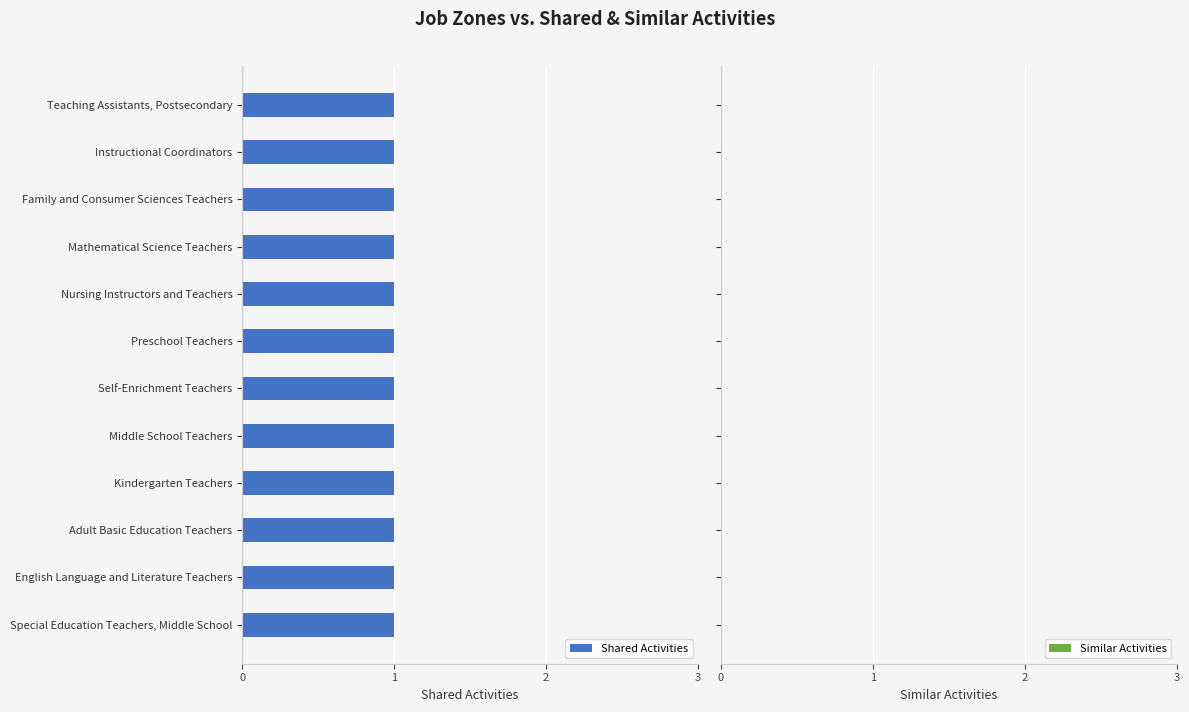

What is the label of the 6th bar from the right?

Self-Enrichment Teachers